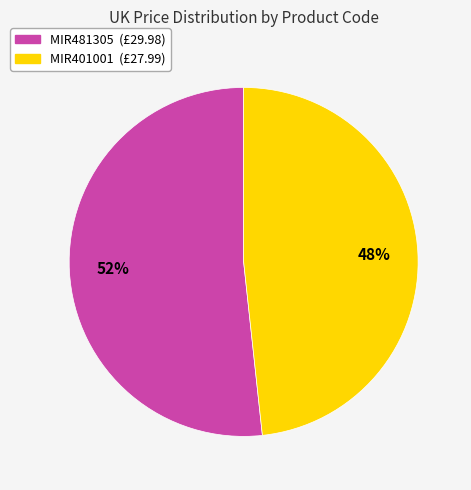

The MIR481305 slice represents 52% of the pie. True or false?

True